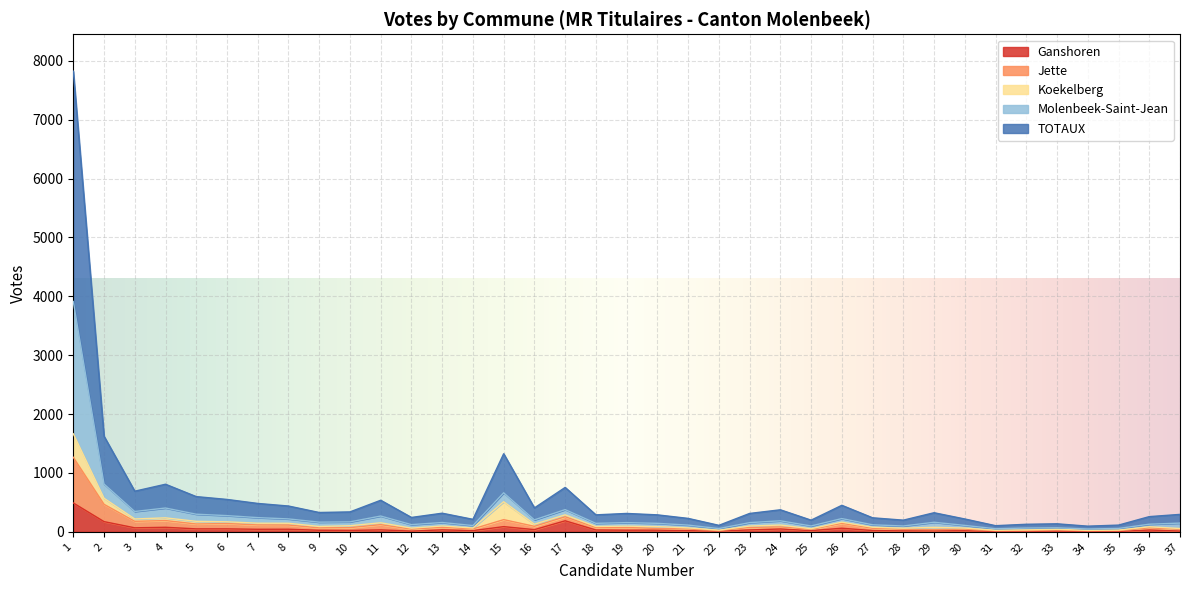

Does the chart display data point markers on the line(s)?

No